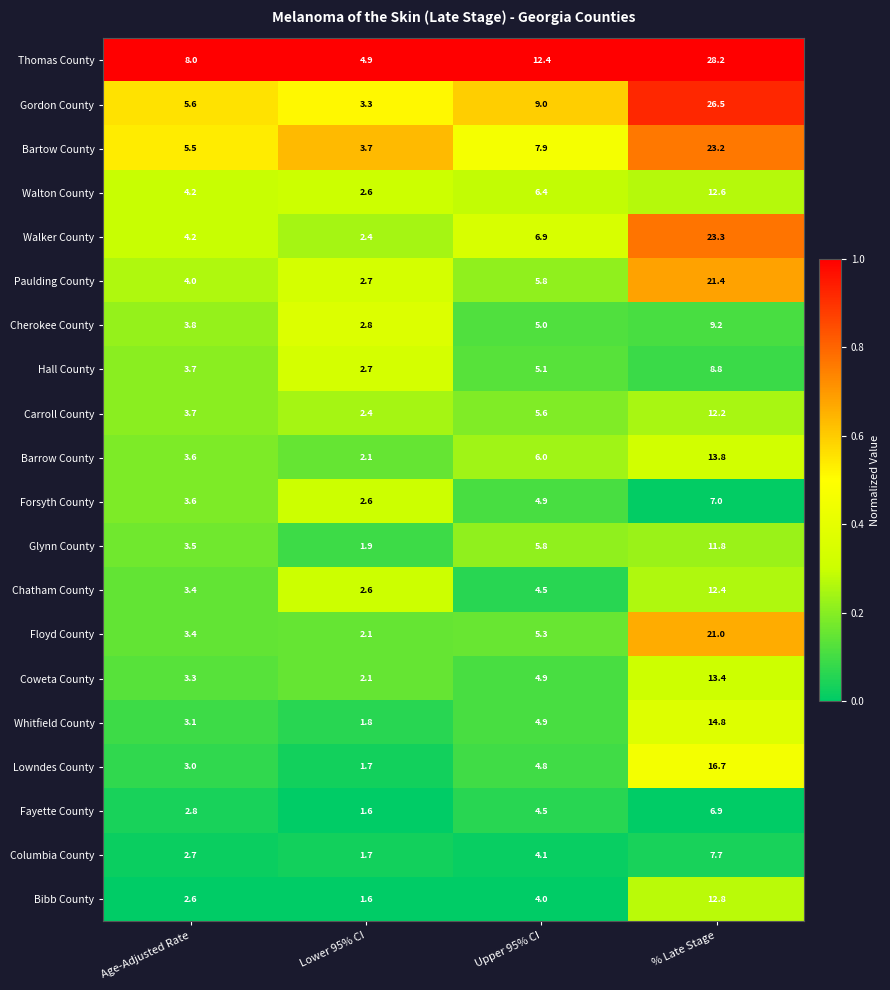

Which series has the largest total across all categories?

Thomas County